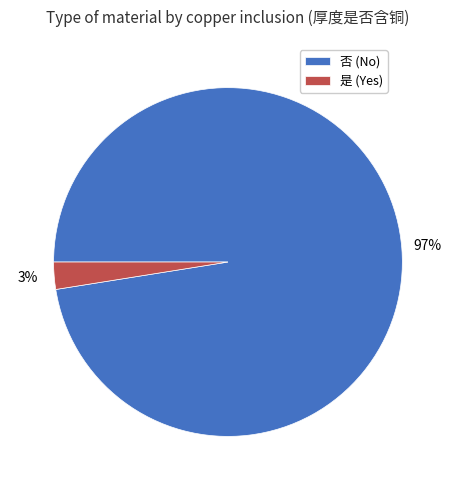

To the nearest percent, what portion does 否 represent?

97%